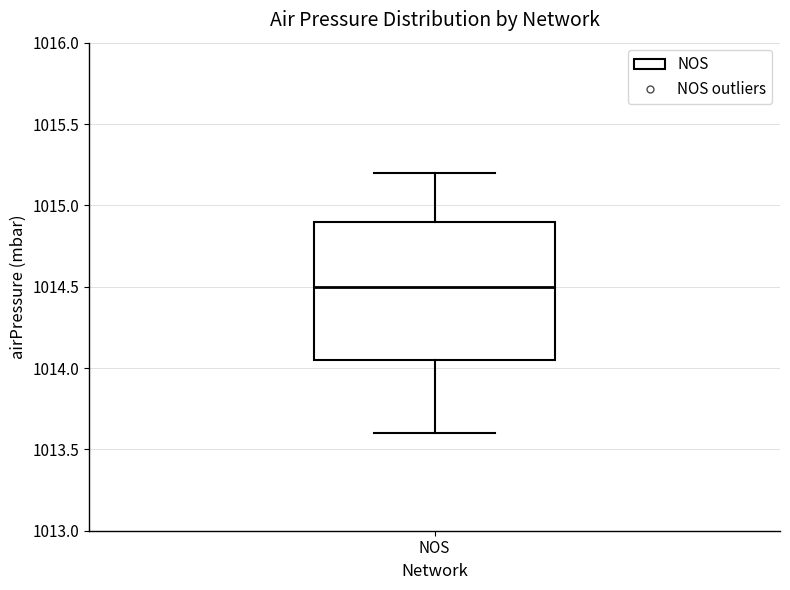

Where is the lower edge of the box for NOS on the y-axis? The values are not printed on the chart, so give them approximately, as read against the axis.

1014.05